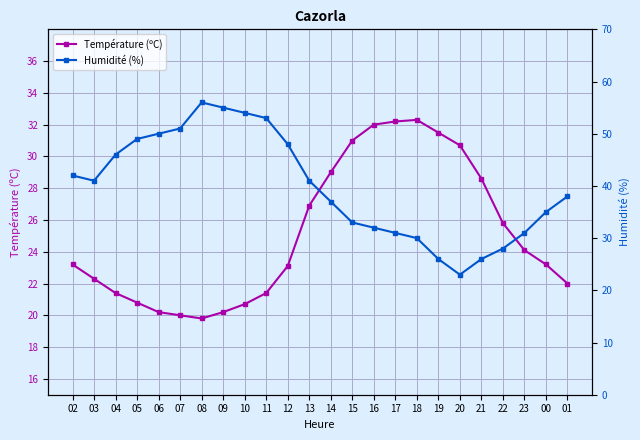

Between 04 and 19, which series saw the biggest shift?

Humidité (%)